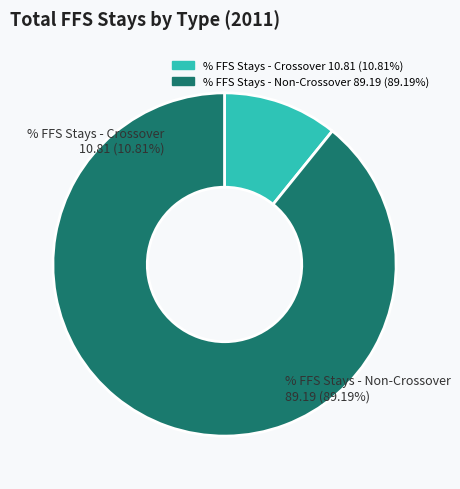

To the nearest percent, what percentage of the pie is % FFS Stays - Crossover?

11%